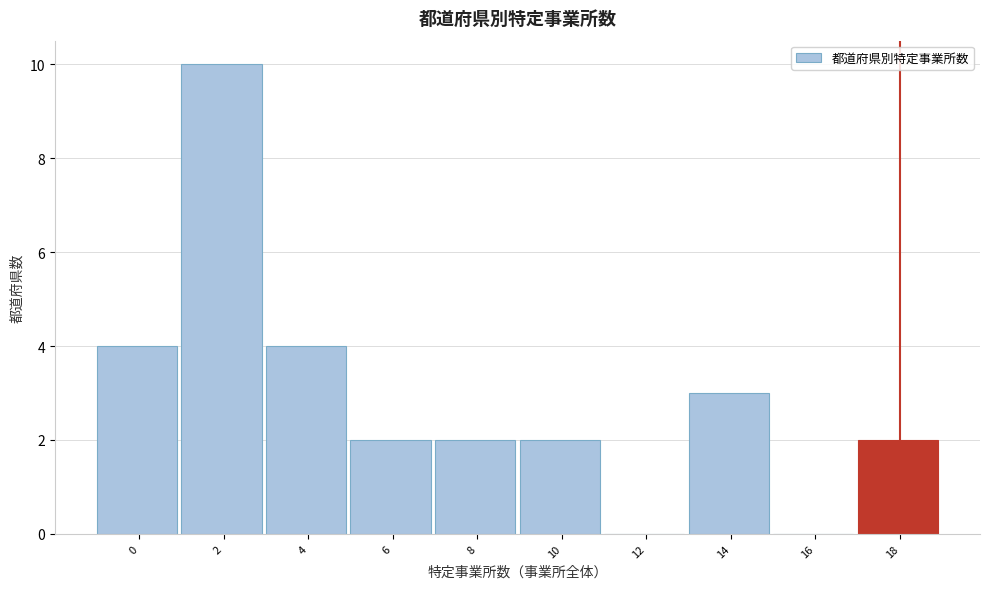

Reading left to right, transcribe all the data shown in this chart.

0=4	2=10	4=4	6=2	8=2	10=2	12=0	14=3	16=0	18=2